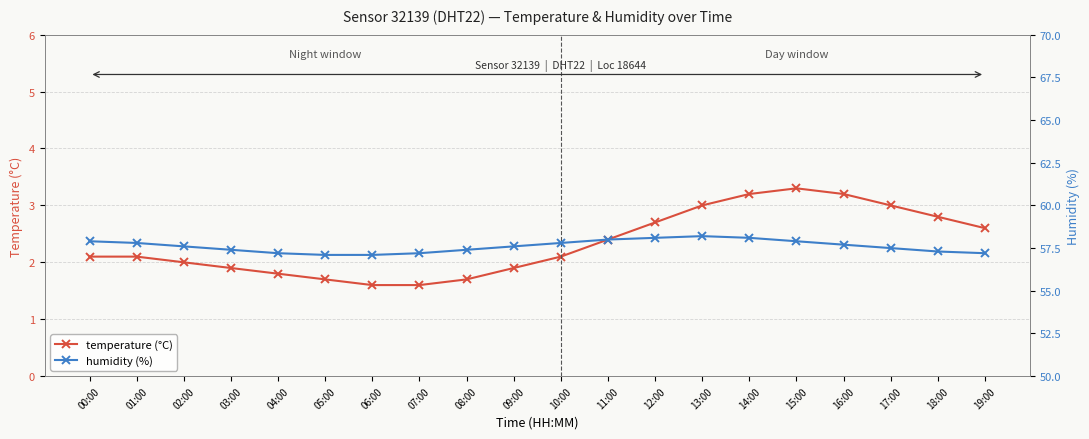

List the labels in order of temperature value, largest first.

15:00, 14:00, 16:00, 13:00, 17:00, 18:00, 12:00, 19:00, 11:00, 00:00, 01:00, 10:00, 02:00, 03:00, 09:00, 04:00, 05:00, 08:00, 06:00, 07:00